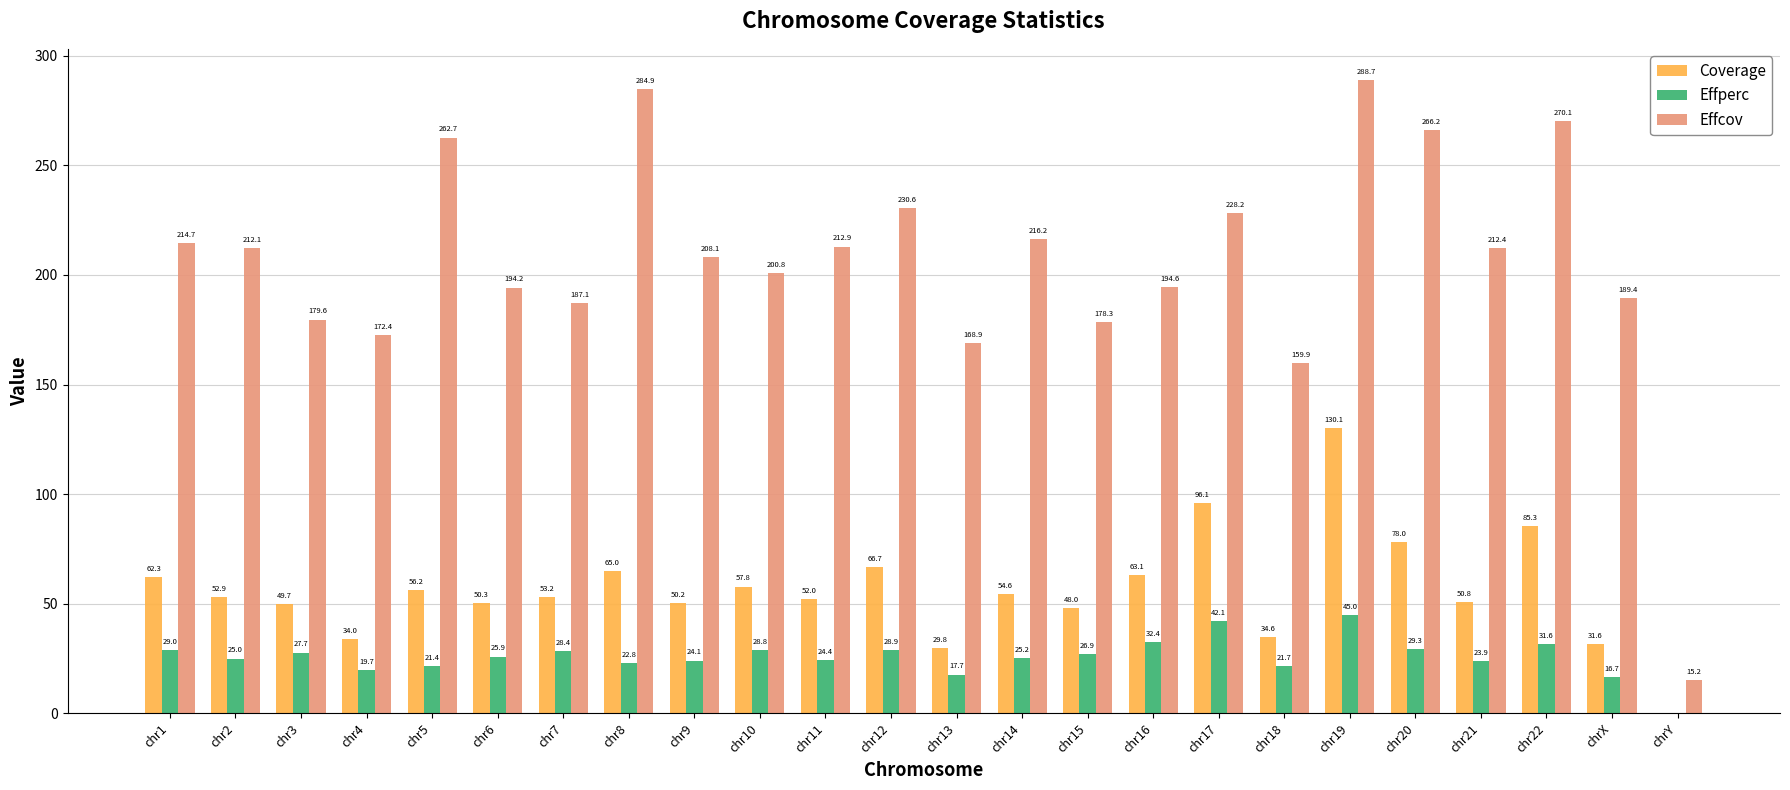

Read the Effperc value at chr13.

17.7